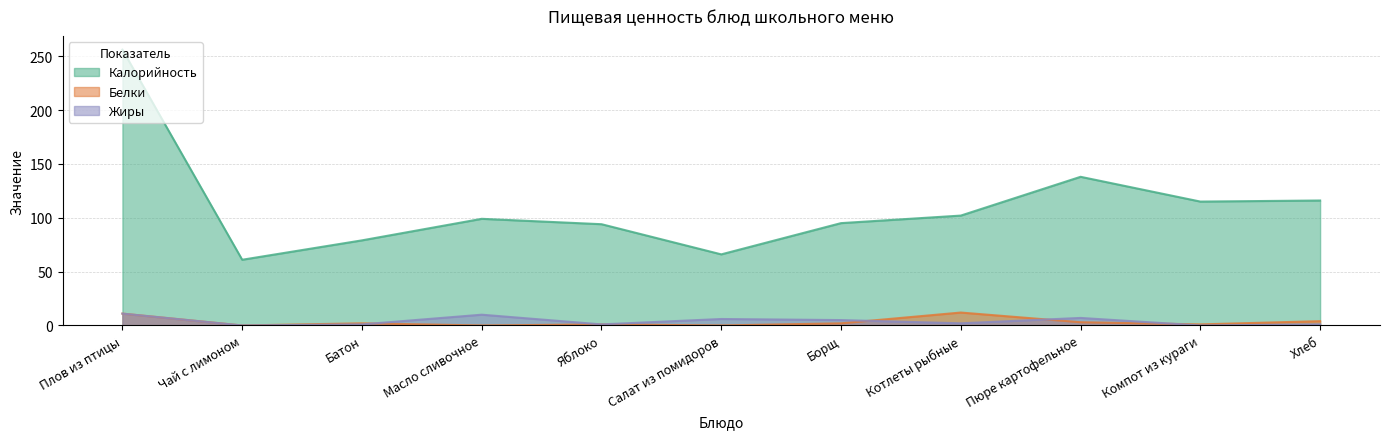

Reading right to left, what are all the values shown in this chart?

Калорийность: 116	115	138	102	95	66	94	99	79	61	256
Белки: 4	1	3	12	2	0	1	0	2	0	11
Жиры: 1	0	7	2	5	6	1	10	1	0	11